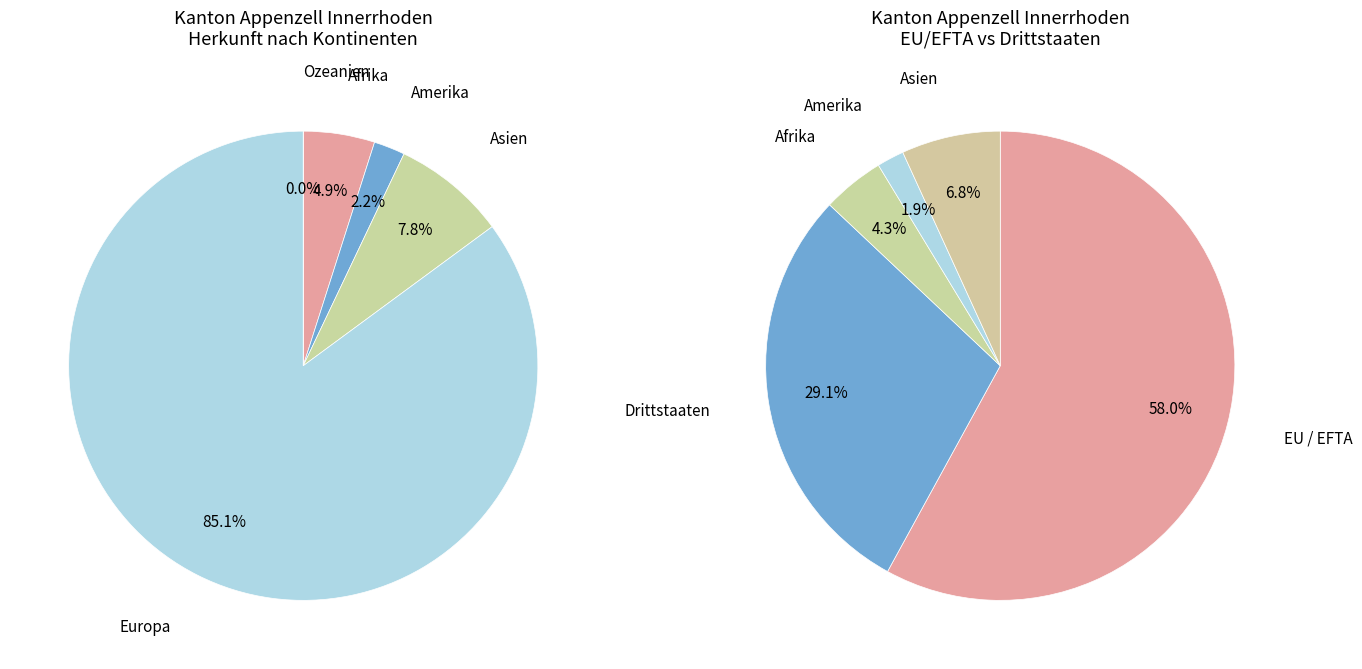

What is the majority slice?

Europa